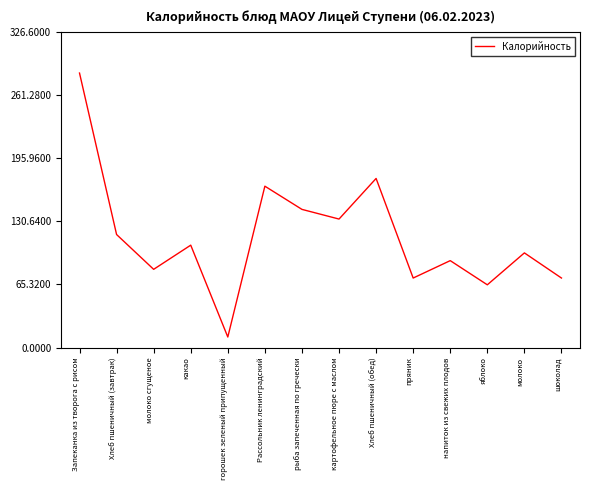

What is the change in value from какао to Хлеб пшеничный (обед)?

+69